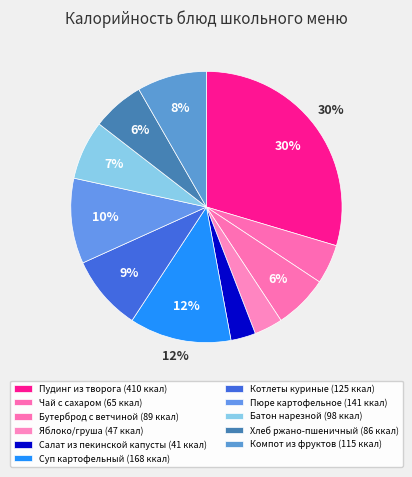

Is it true that Суп картофельный is 12% of the pie?

True